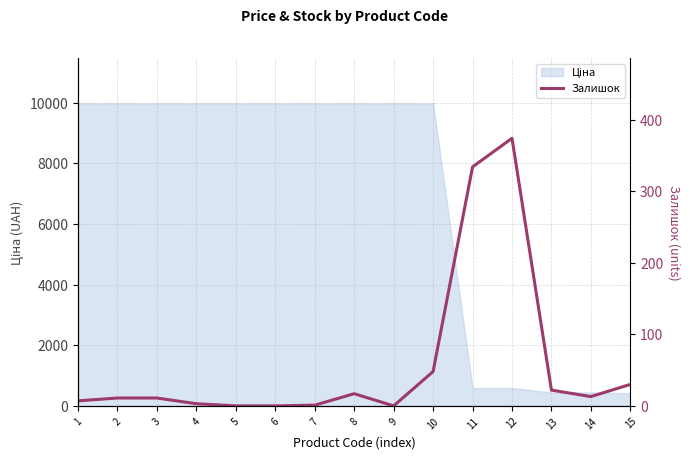

Reading left to right, transcribe all the data shown in this chart.

7	11	11	3	0	0	1	17	0	48	334	374	22	13	30